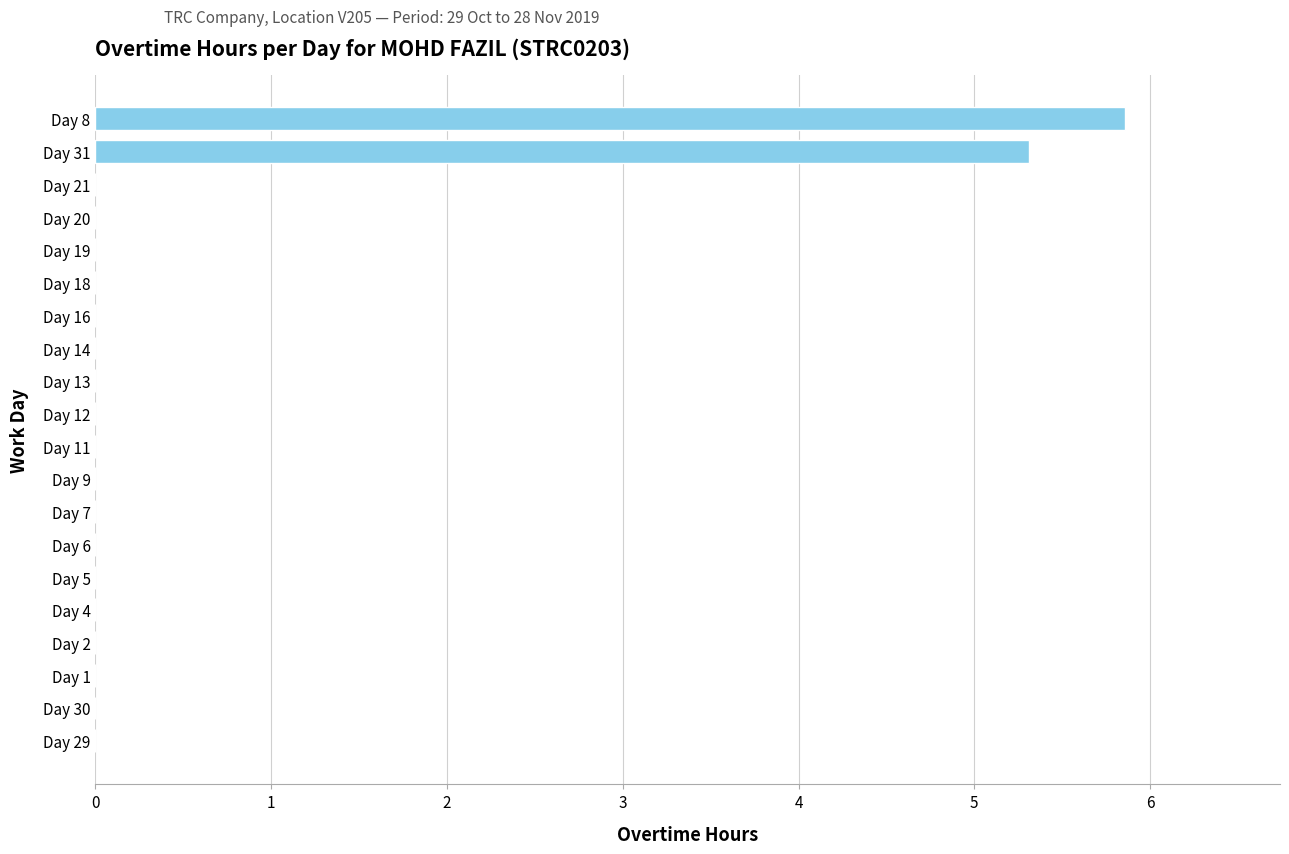

Reading bottom to top, what are all the values shown in this chart?

Day 29=0.0	Day 30=0.0	Day 1=0.0	Day 2=0.0	Day 4=0.0	Day 5=0.0	Day 6=0.0	Day 7=0.0	Day 9=0.0	Day 11=0.0	Day 12=0.0	Day 13=0.0	Day 14=0.0	Day 16=0.0	Day 18=0.0	Day 19=0.0	Day 20=0.0	Day 21=0.0	Day 31=5.3	Day 8=5.9